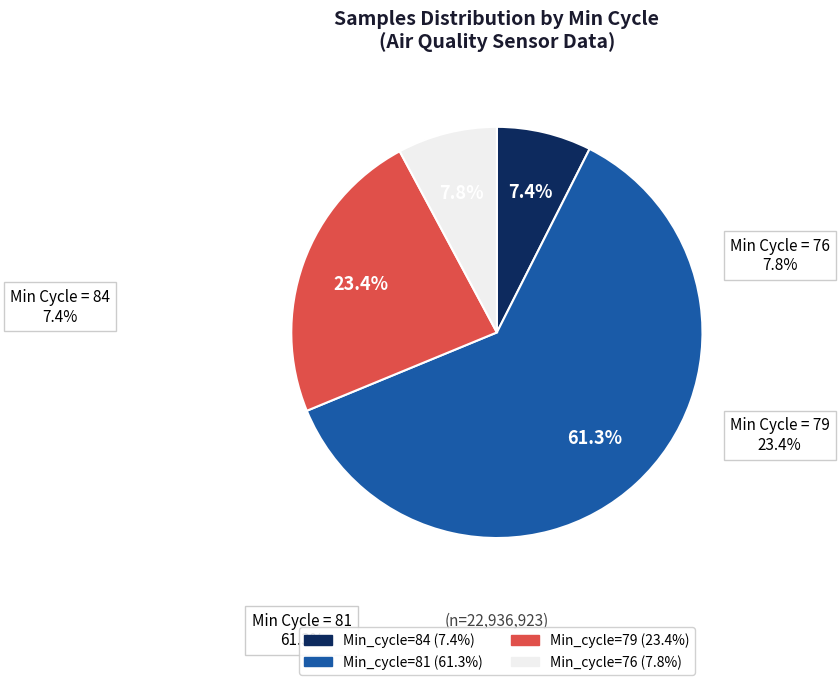

Is there a majority slice in this chart?

Yes